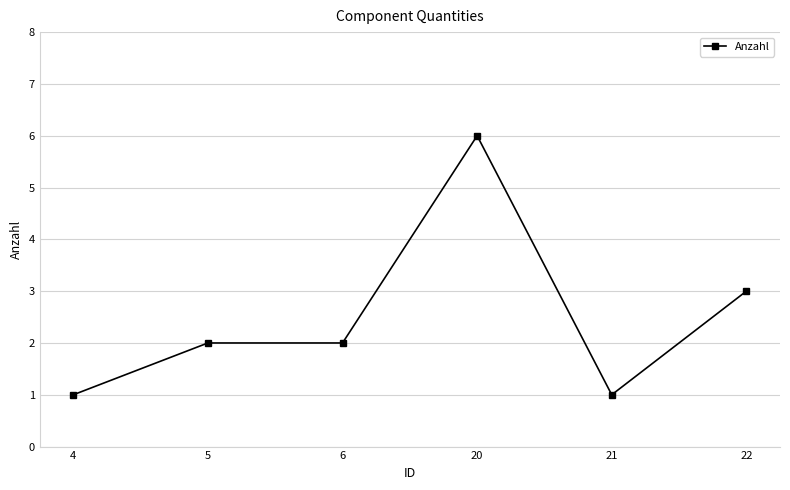

What is the difference between the second highest and second lowest values?

2